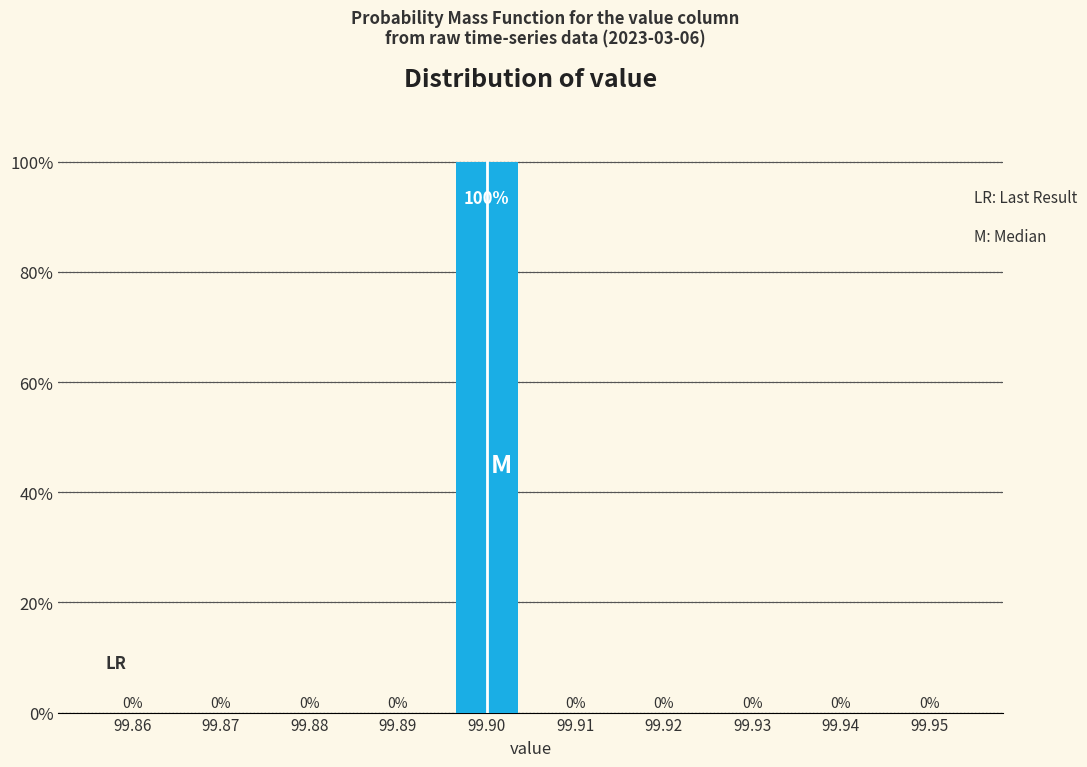

Reading left to right, extract all data points from this chart.

99.86=0	99.87=0	99.88=0	99.89=0	99.90=100	99.91=0	99.92=0	99.93=0	99.94=0	99.95=0